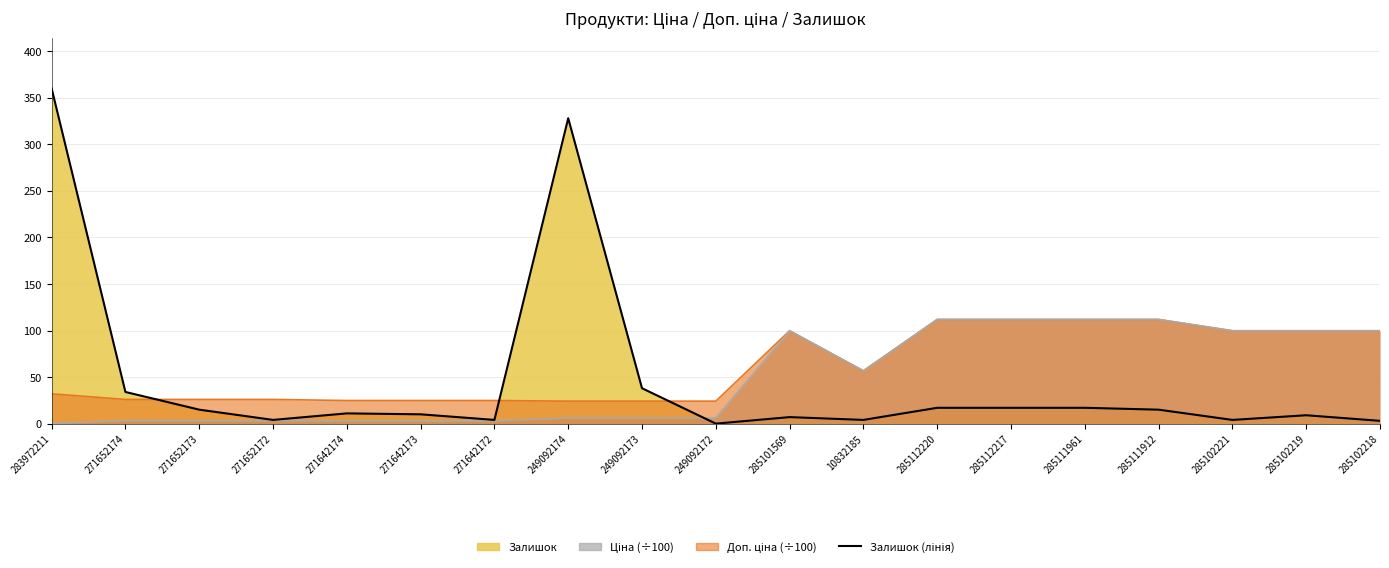

At which category does the chart reach its peak across all series?

283972211